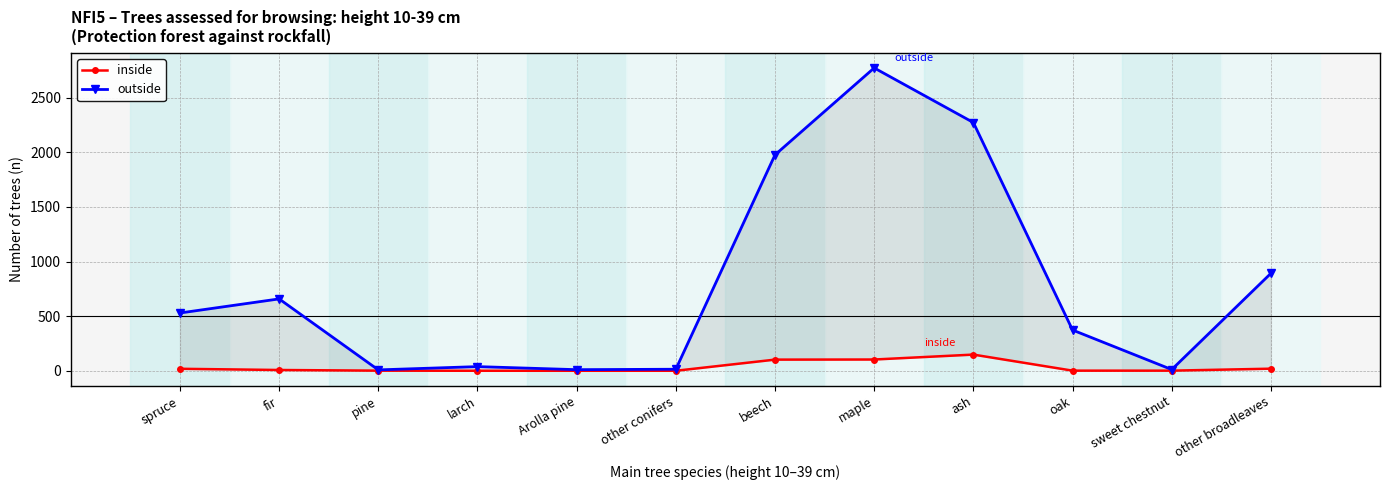

What value does the outside series have at oak, to the nearest 50?

350